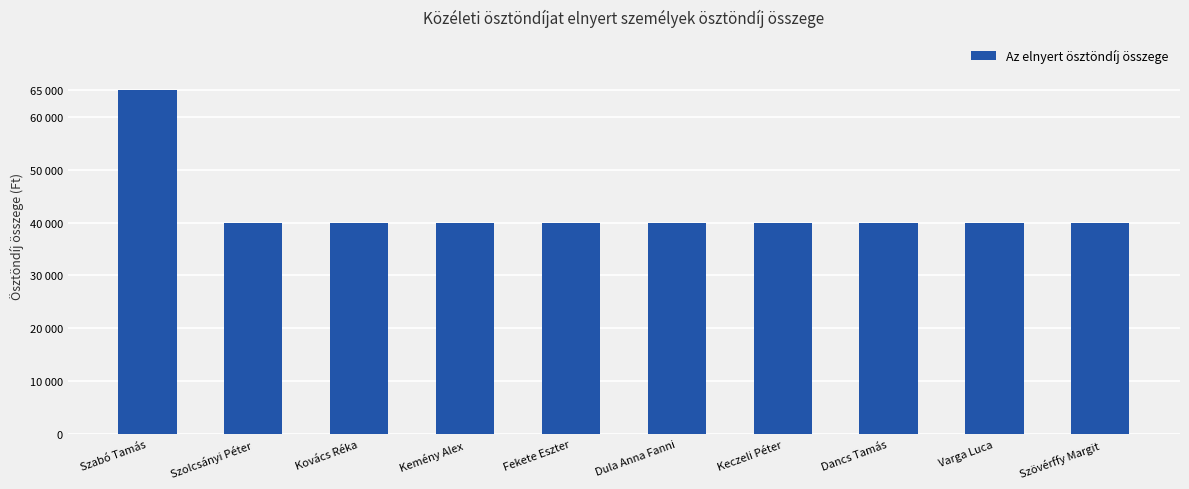

Are the bars horizontal?

No